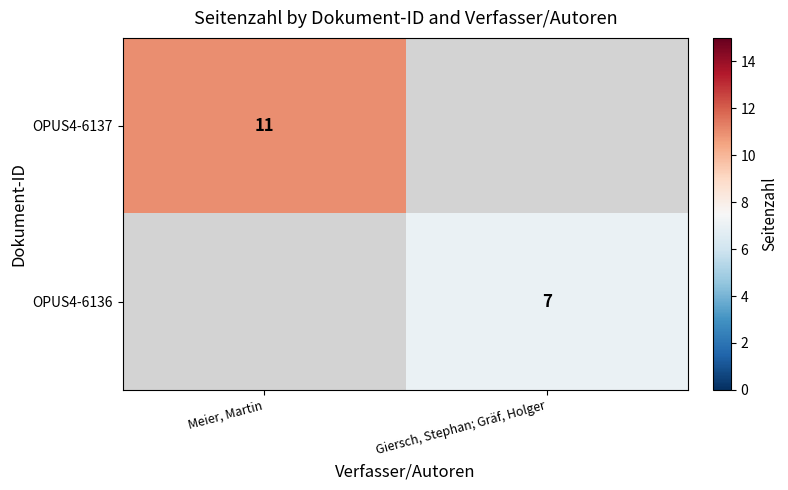

The value of OPUS4-6137 at Meier, Martin is 2. True or false?

False